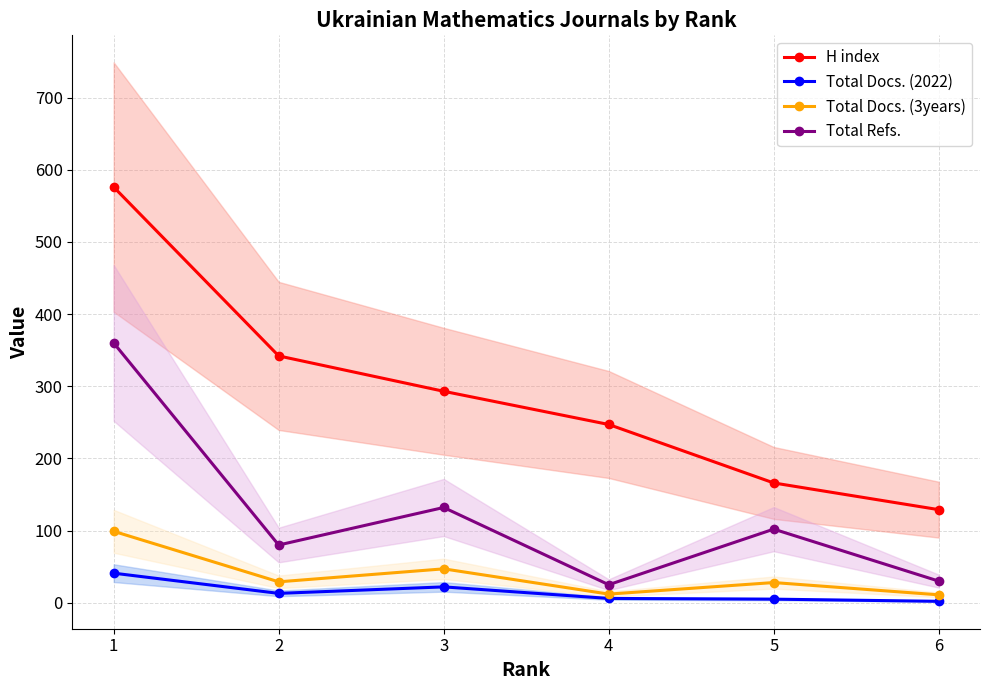

How many series are shown in this chart?

4